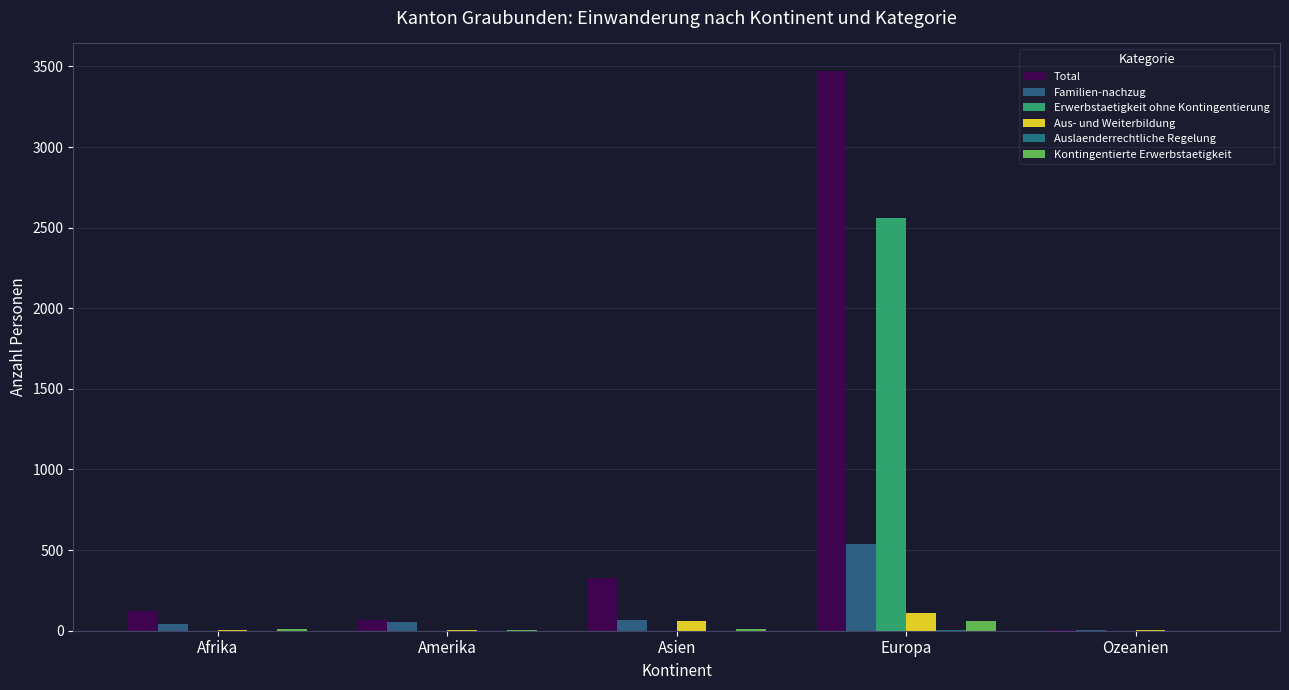

How many series are shown in this chart?

6